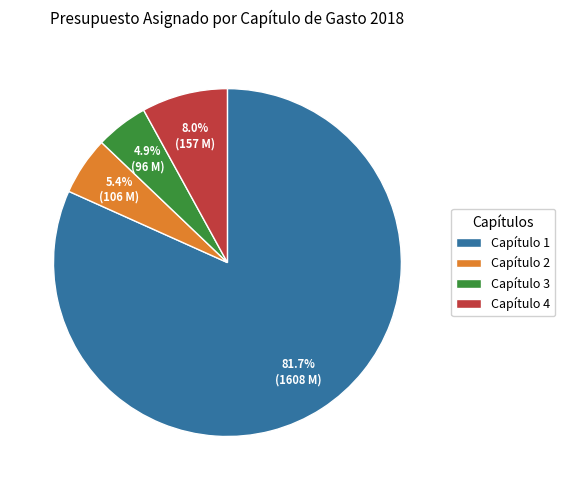

What is the majority slice?

Capítulo 1